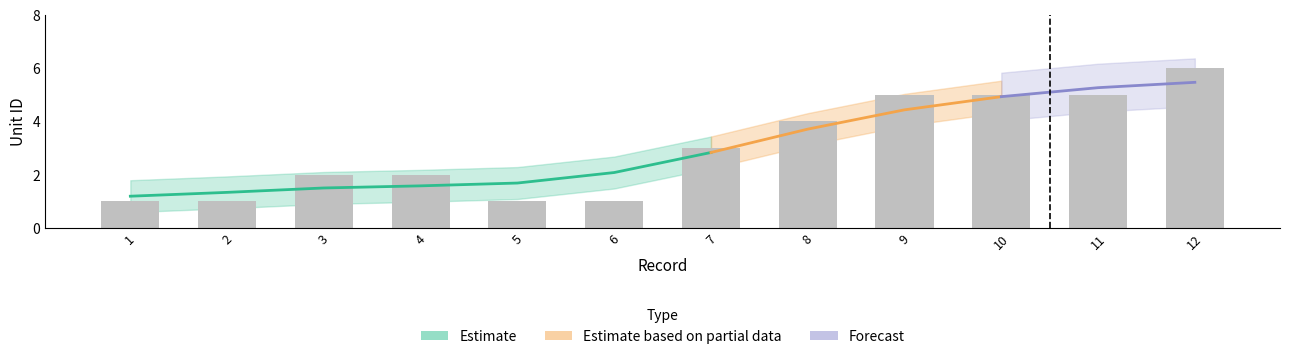

What is the value of the 8th bar from the left?

4